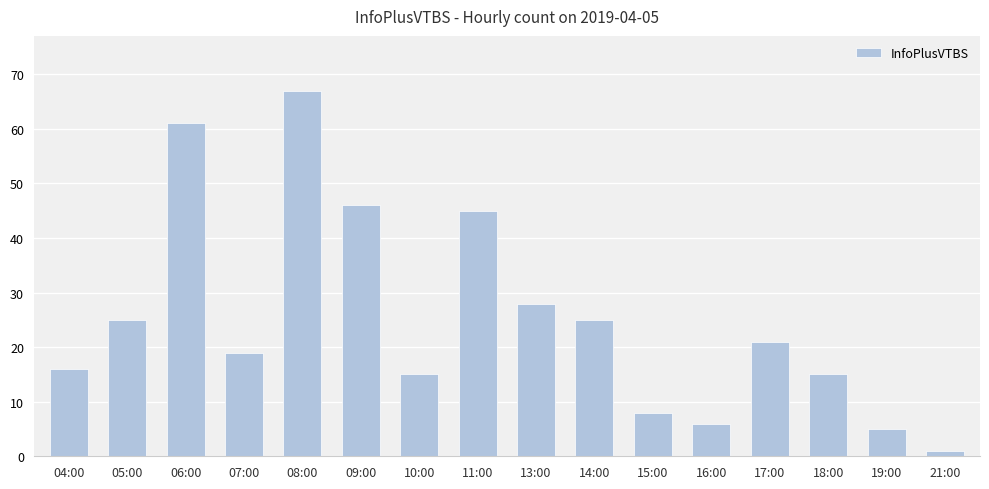

What is the ratio of the value at 11:00 to the value at 15:00?

5.6